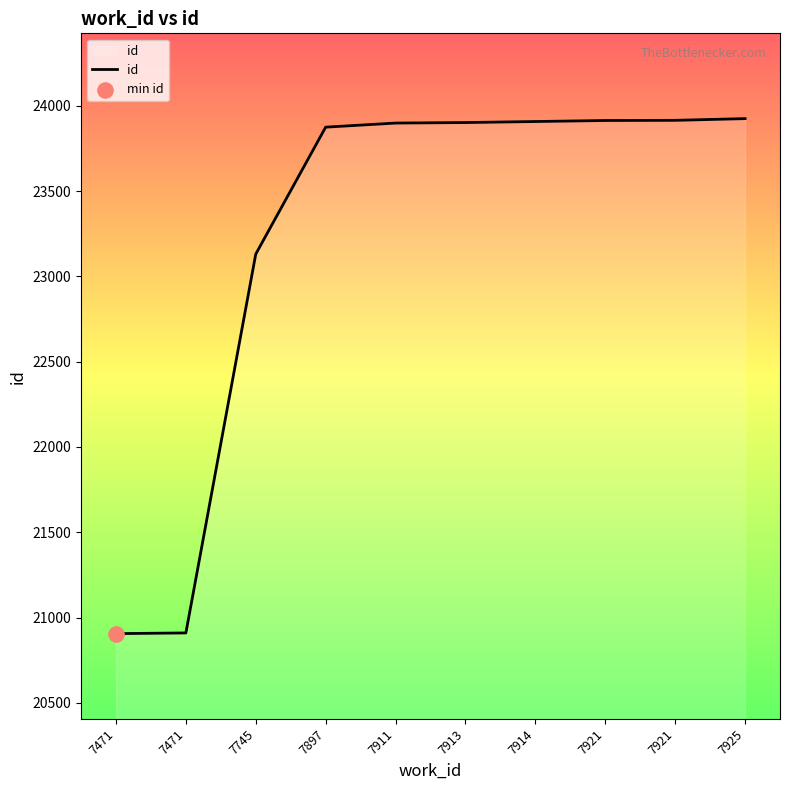

What is the change in value from 7471 to 7897?

+2965